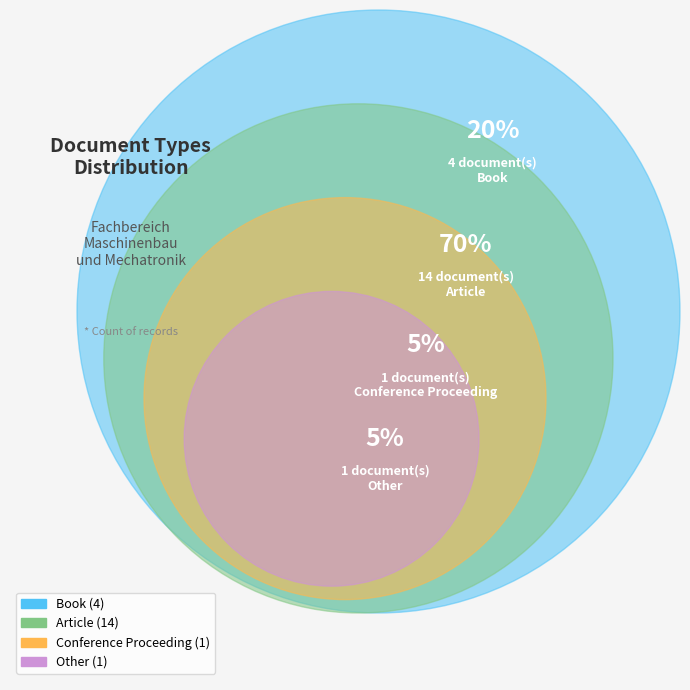

Does Article account for over 50% of the chart?

Yes